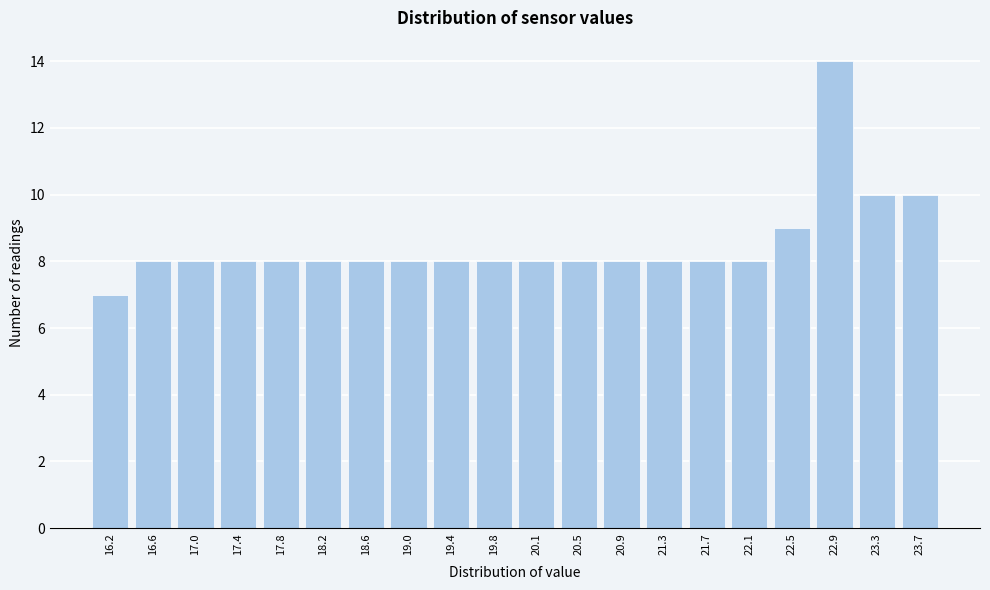

Reading right to left, what are all the values shown in this chart?

23.7=10	23.3=10	22.9=14	22.5=9	22.1=8	21.7=8	21.3=8	20.9=8	20.5=8	20.1=8	19.8=8	19.4=8	19.0=8	18.6=8	18.2=8	17.8=8	17.4=8	17.0=8	16.6=8	16.2=7